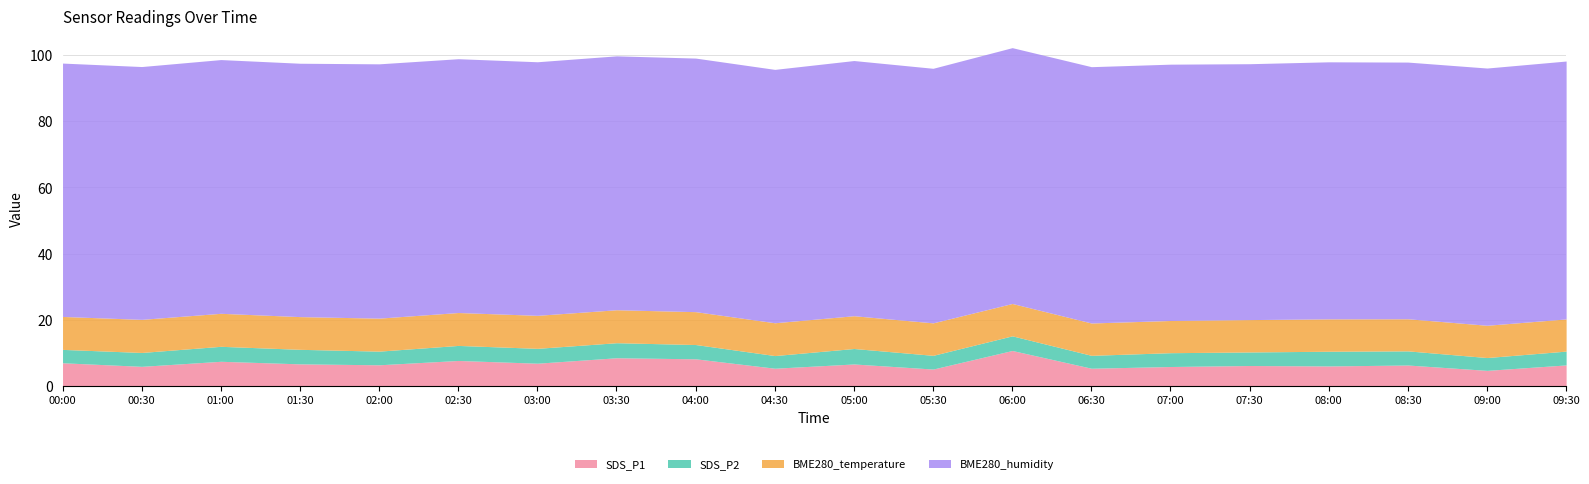

What is the sum of the BME280_temperature values at 05:00 and 03:30?

19.9